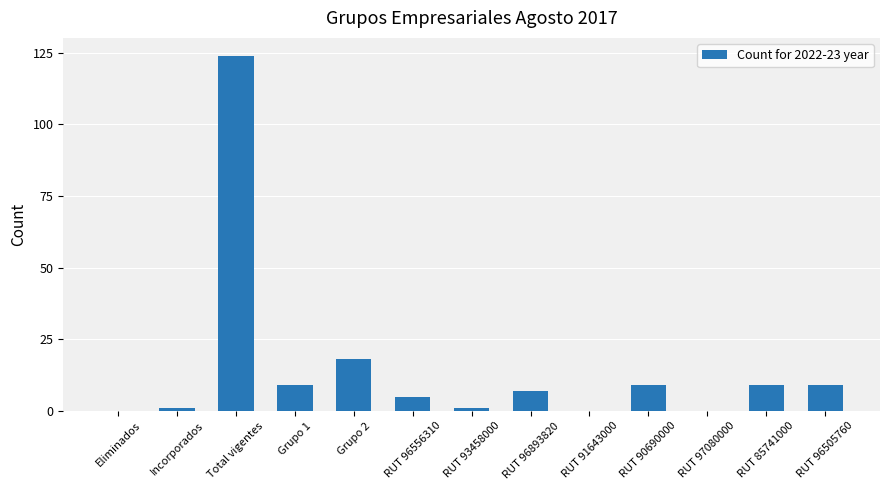

Are the bars horizontal?

No